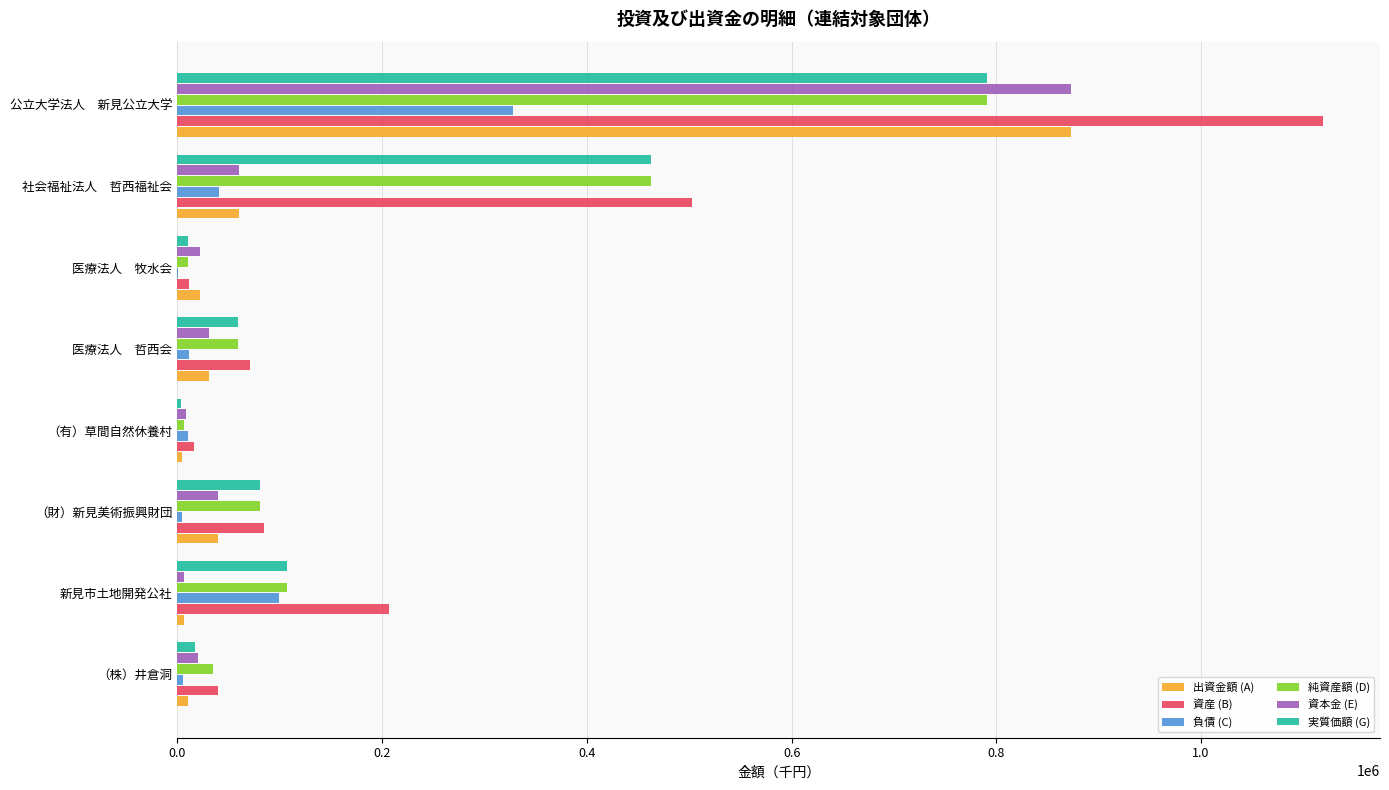

Where is 純資産額 (D) nearest to the value 398706?

社会福祉法人　哲西福祉会